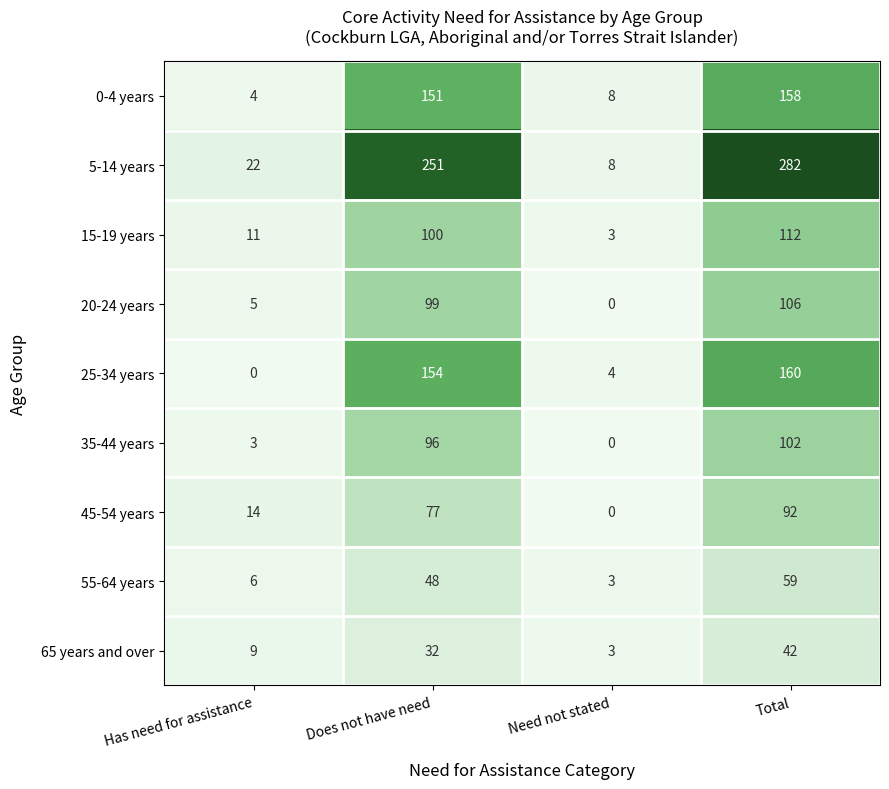

List the series in order of their peak value, lowest first.

65 years and over, 55-64 years, 45-54 years, 35-44 years, 20-24 years, 15-19 years, 0-4 years, 25-34 years, 5-14 years